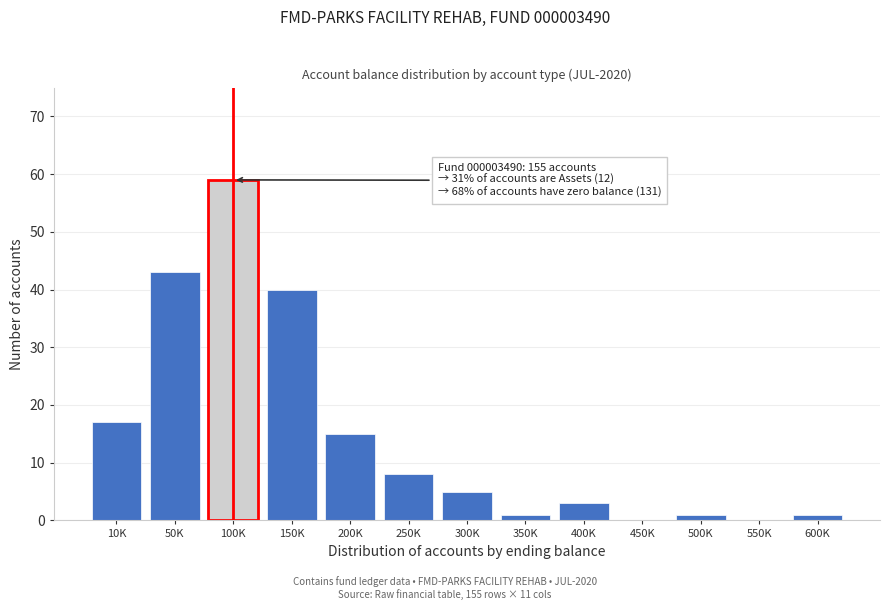

Reading right to left, transcribe all the data shown in this chart.

600K=1	550K=0	500K=1	450K=0	400K=3	350K=1	300K=5	250K=8	200K=15	150K=40	100K=59	50K=43	10K=17